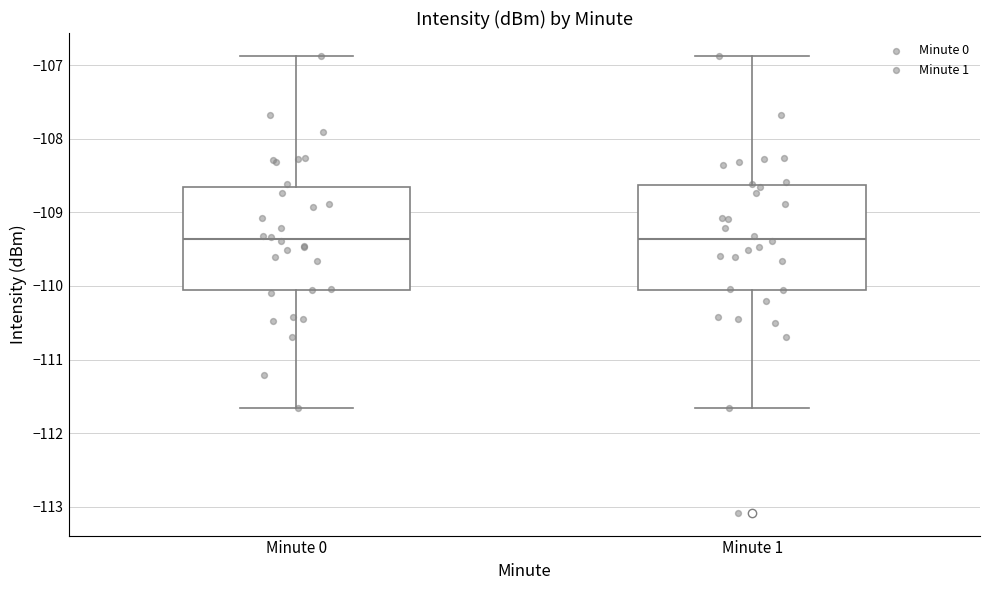

Where does the lower whisker of the box for Minute 1 end on the y-axis? The values are not printed on the chart, so give them approximately, as read against the axis.

-111.7